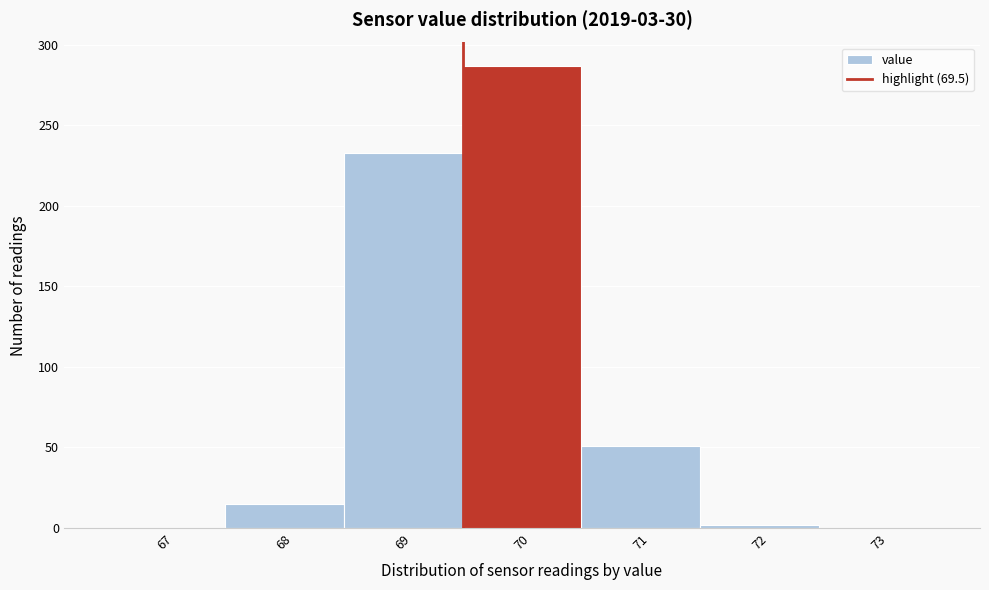

Reading left to right, transcribe this chart: for each bar, give the range it covers on the x-axis and its height. The values are not printed on the chart, so give them approximately, as read against the axis.

66.5 to 67.5: 0
67.5 to 68.5: 15
68.5 to 69.5: 235
69.5 to 70.5: 285
70.5 to 71.5: 50
71.5 to 72.5: under 5
72.5 to 73.5: 0